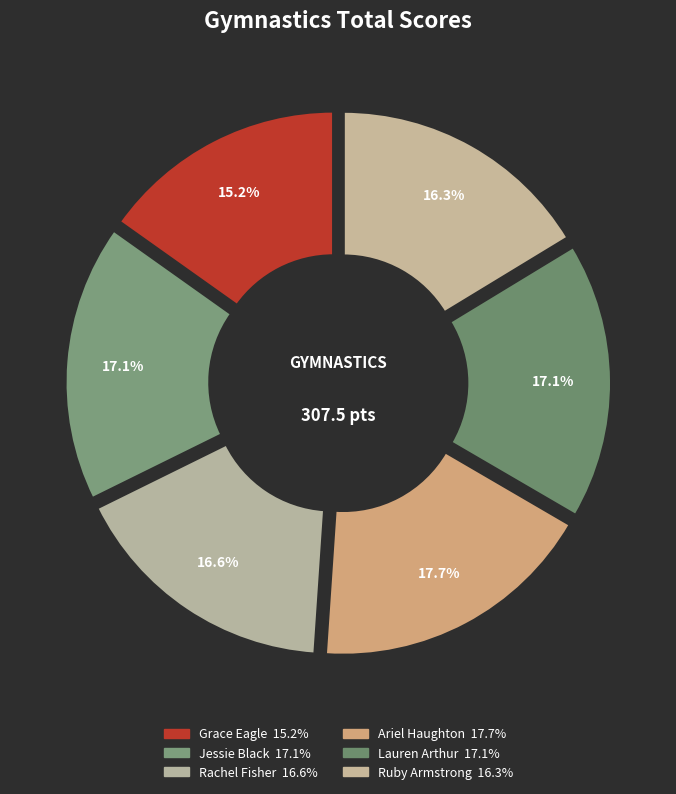

Which category has the biggest portion of the pie?

Ariel Haughton